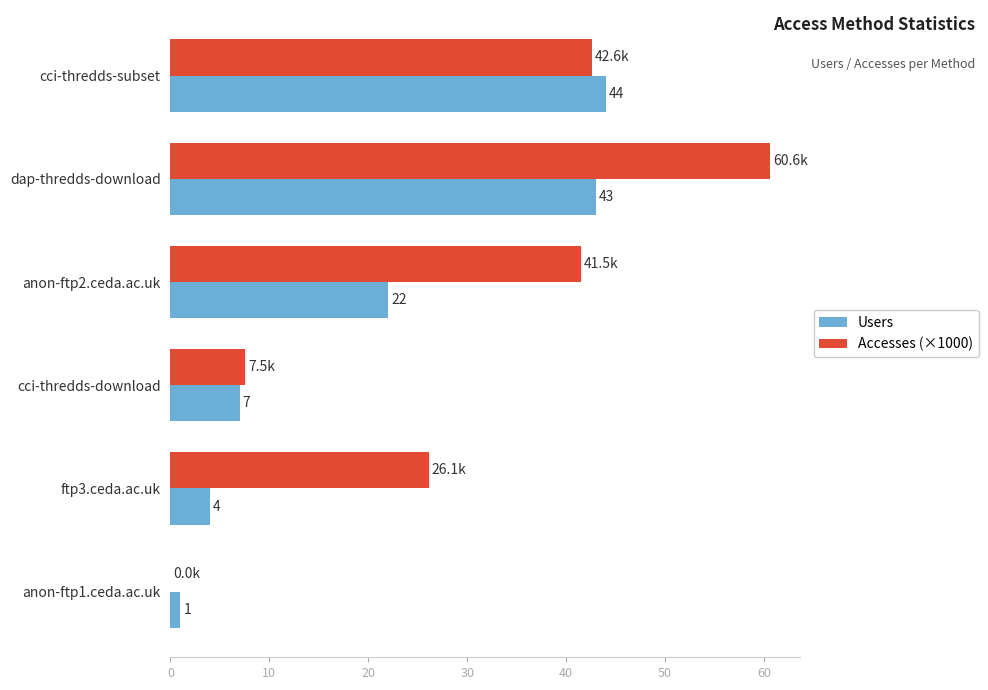

What is the sum of all Users values?

121.0